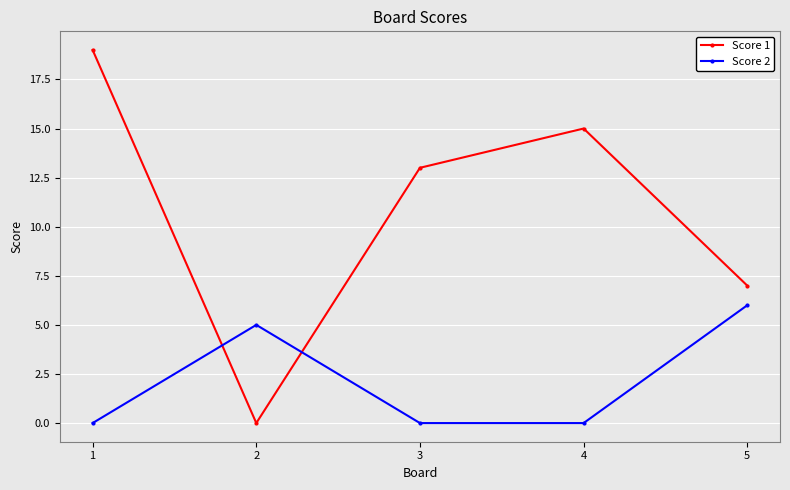

What is the difference between the Score 1 values at 4 and 5?

8